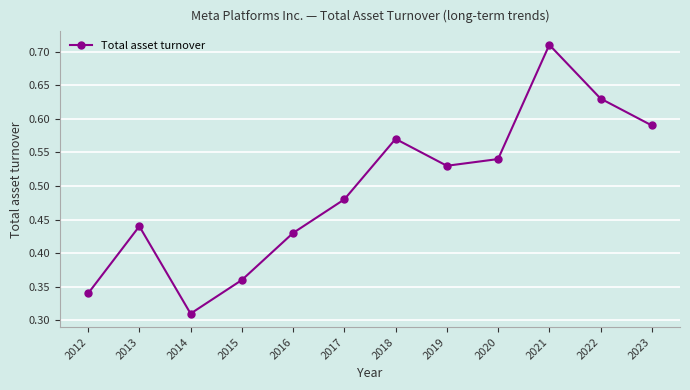

How many interior local valleys (lower than both neighbors) does the data have?

2